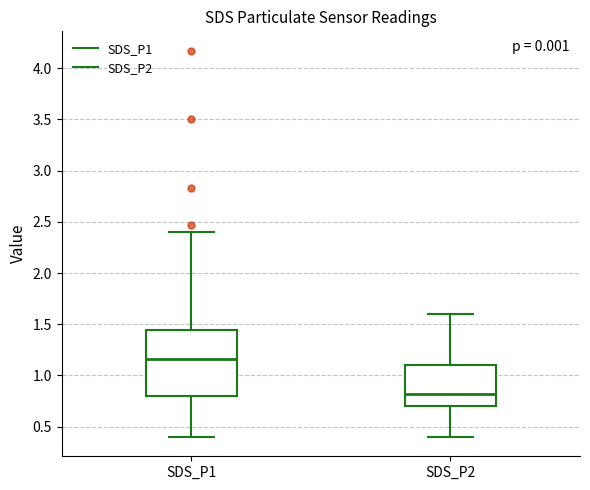

Where is the upper edge of the box for SDS_P2 on the y-axis? The values are not printed on the chart, so give them approximately, as read against the axis.

1.10